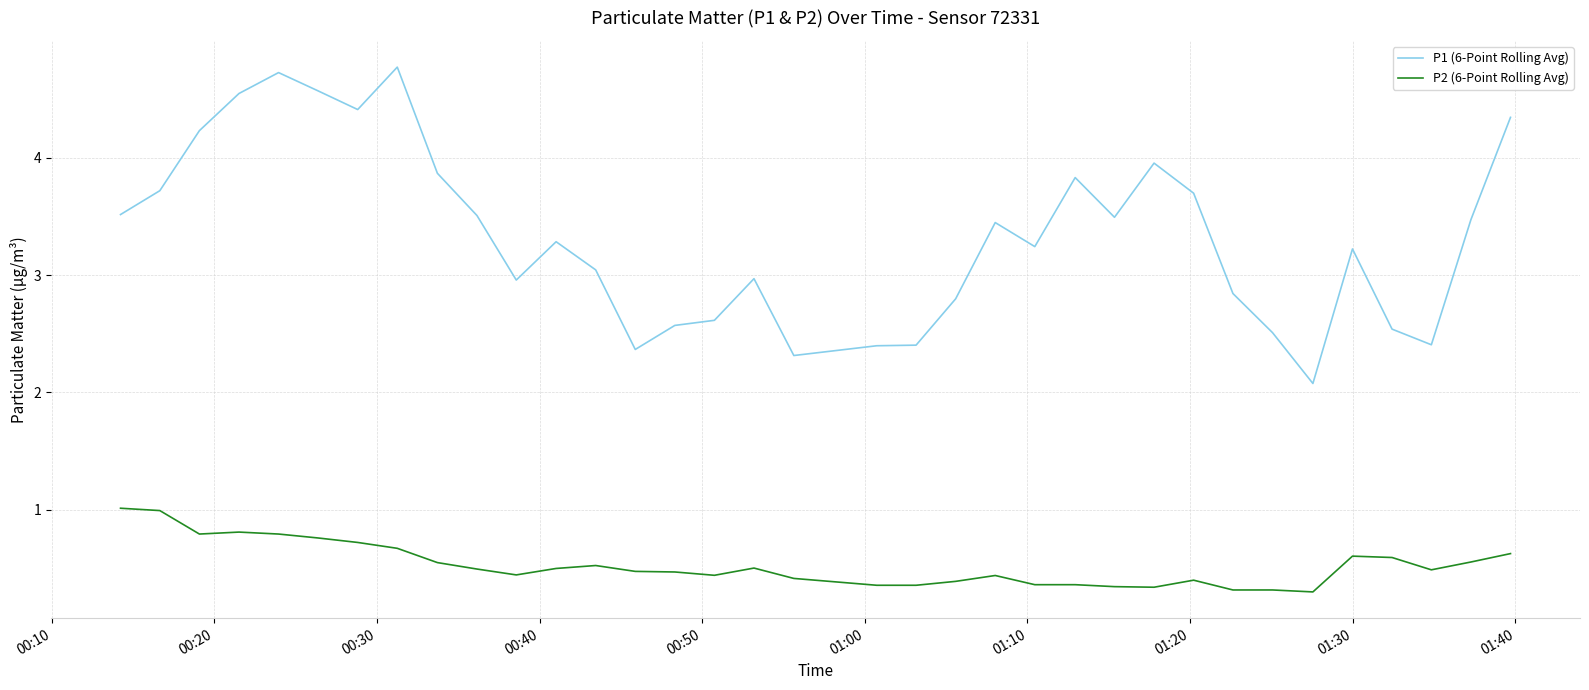

What is the difference between the maximum and minimum values in the P1 (6-Point Rolling Avg) series?

2.7